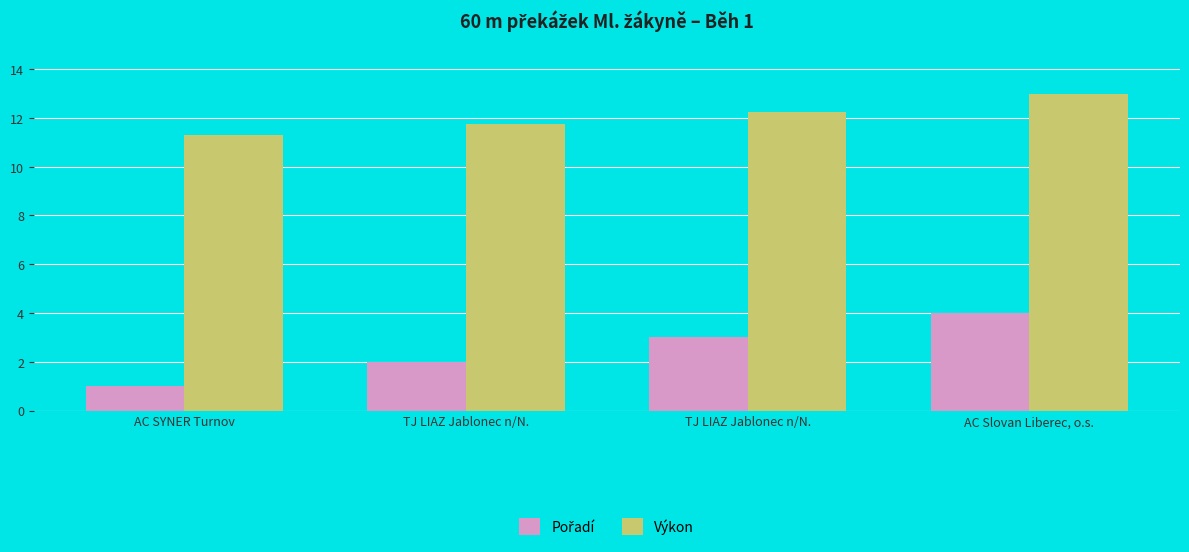

List the series in order of their peak value, highest first.

Výkon, Pořadí